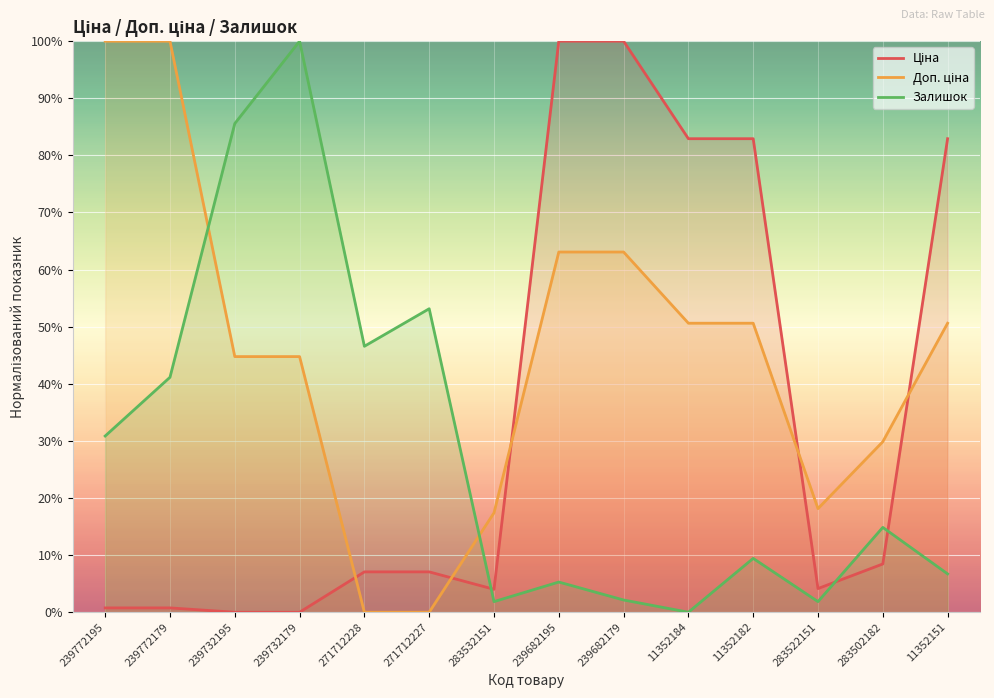

How many values in the Залишок series are below 14?

7